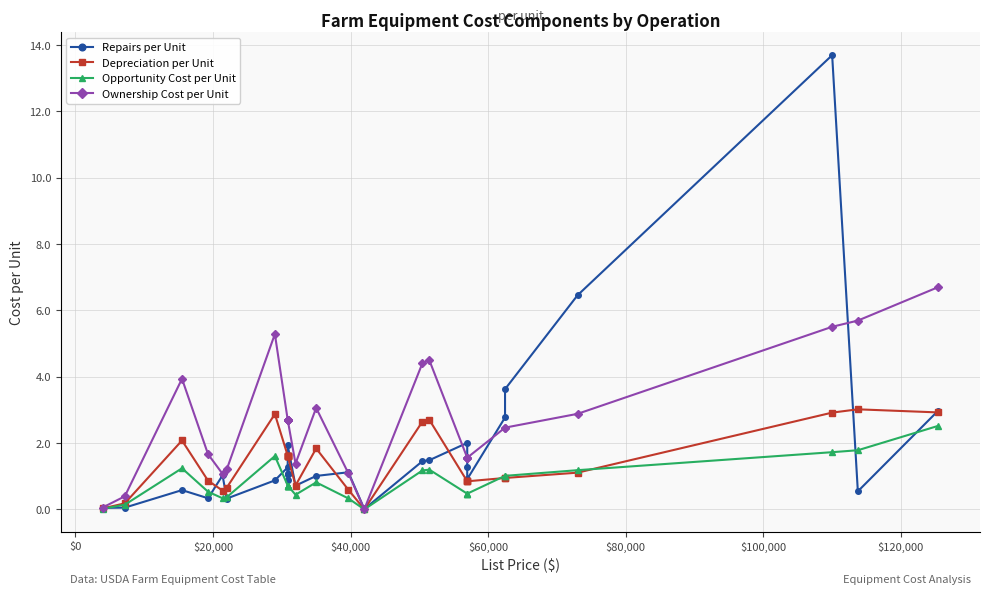

Reading left to right, transcribe all the data shown in this chart.

Repairs per Unit: 0.0	0.1	0.6	0.3	1.0	0.3	0.9	1.3	0.9	1.1	1.1	1.1	1.9	0.7	1.0	1.1	0.0	1.5	1.5	2.0	1.3	0.9	2.8	3.6	6.5	13.7	0.5	3.0
Depreciation per Unit: 0.0	0.2	2.1	0.9	0.6	0.7	2.9	1.6	1.6	1.6	1.6	1.6	1.6	0.7	1.8	0.6	0.0	2.6	2.7	0.8	0.8	0.8	0.9	0.9	1.1	2.9	3.0	2.9
Opportunity Cost per Unit: 0.0	0.1	1.2	0.5	0.3	0.4	1.6	0.7	0.7	0.7	0.7	0.7	0.7	0.4	0.8	0.3	0.0	1.2	1.2	0.5	0.5	0.5	1.0	1.0	1.2	1.7	1.8	2.5
Ownership Cost per Unit: 0.1	0.4	3.9	1.7	1.1	1.2	5.3	2.7	2.7	2.7	2.7	2.7	2.7	1.4	3.1	1.1	0.0	4.4	4.5	1.6	1.6	1.6	2.5	2.5	2.9	5.5	5.7	6.7